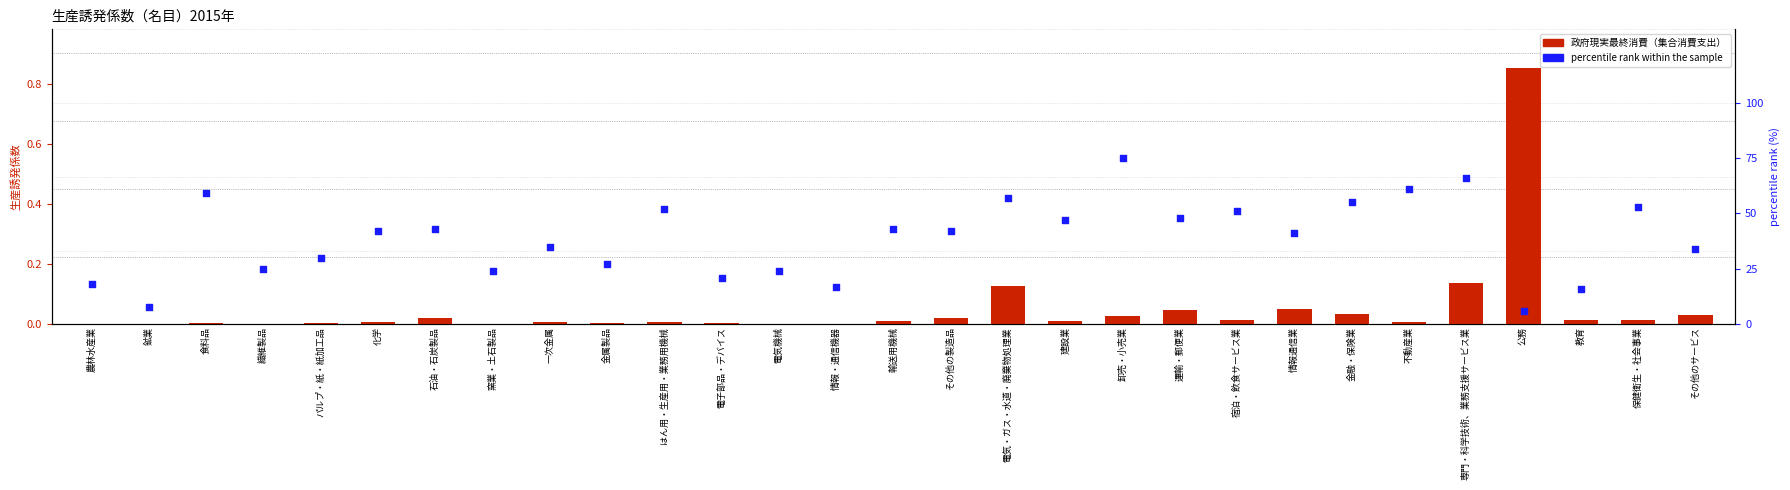

Which series has the largest total across all categories?

percentile rank within the sample